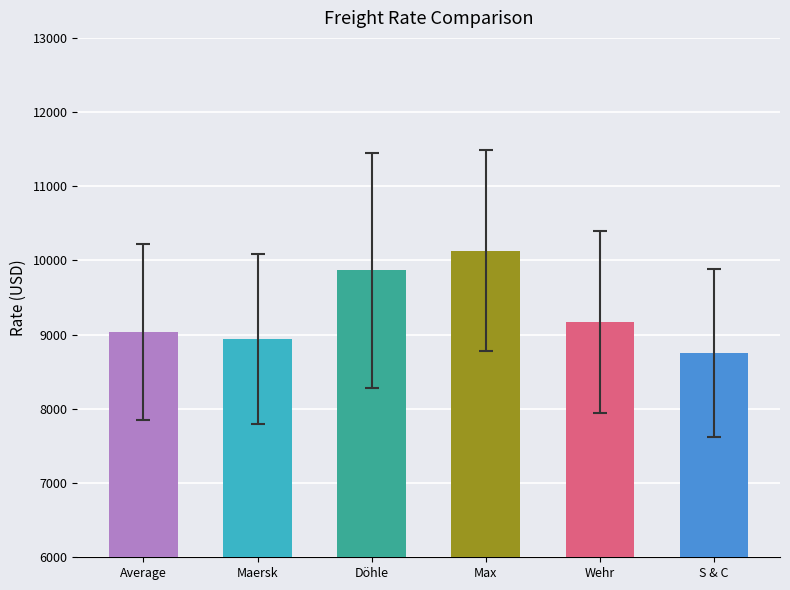

What is the average value?

9320.1